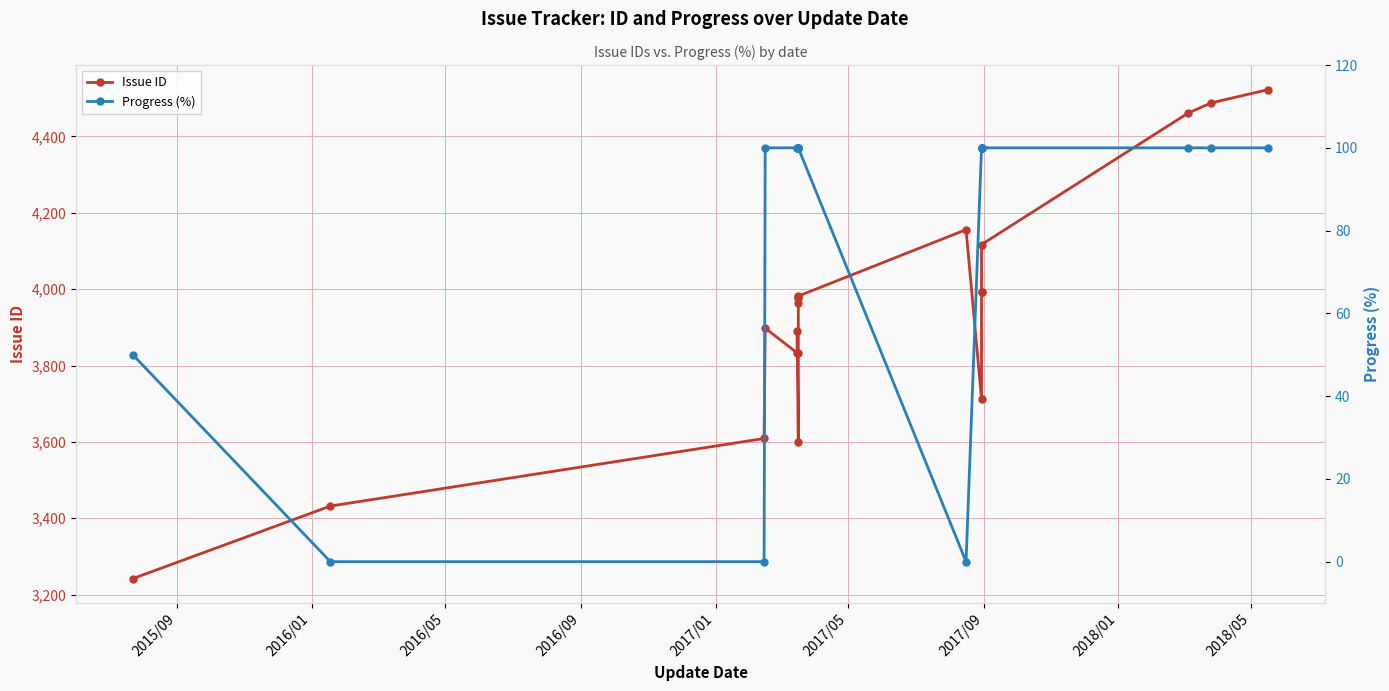

How many values in the Issue ID series exceed 3977?

9